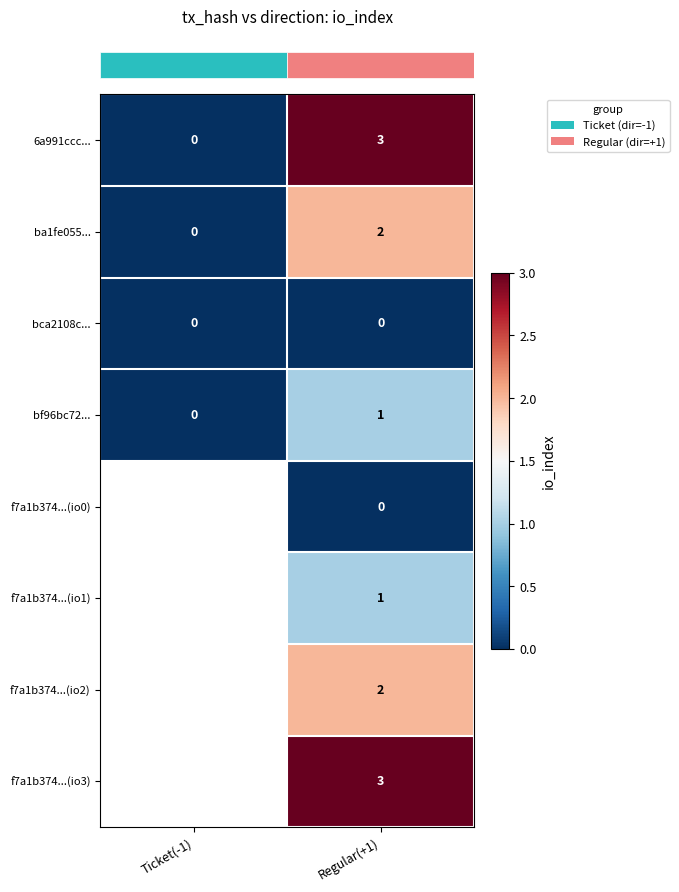

What is the greatest value displayed?

3.0